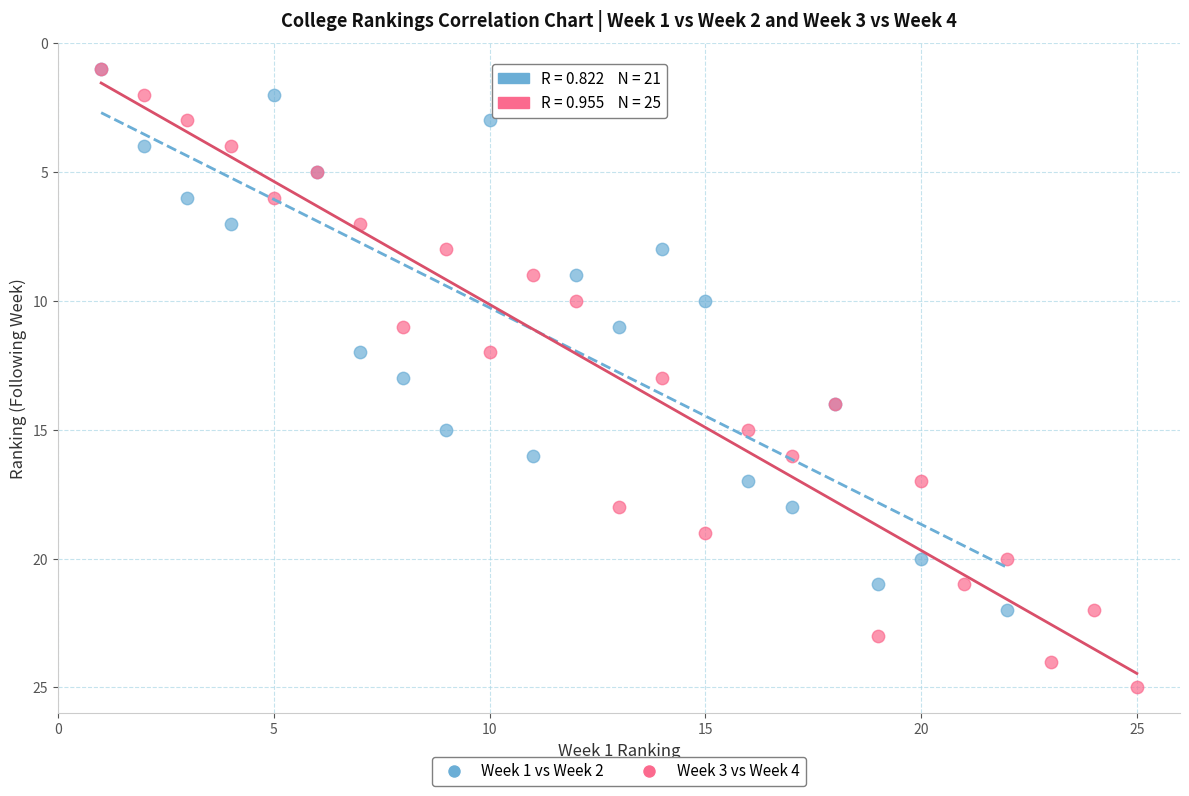

Which series has the largest Y range (max minus min)?

Week 3 vs Week 4